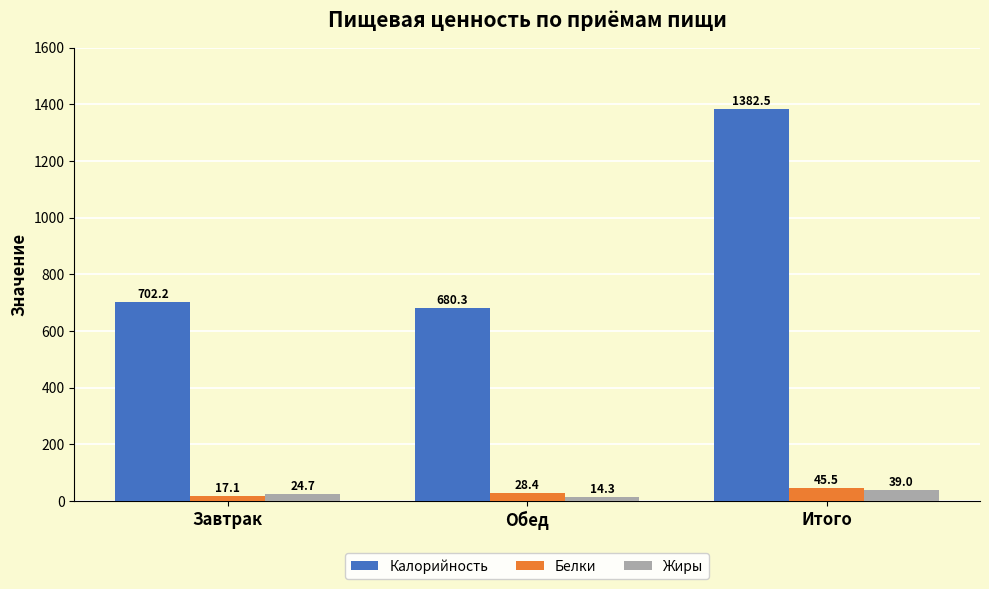

Reading left to right, list all the values displayed in this chart.

Калорийность: 702.2	680.3	1382.5
Белки: 17.1	28.4	45.5
Жиры: 24.7	14.3	39.0